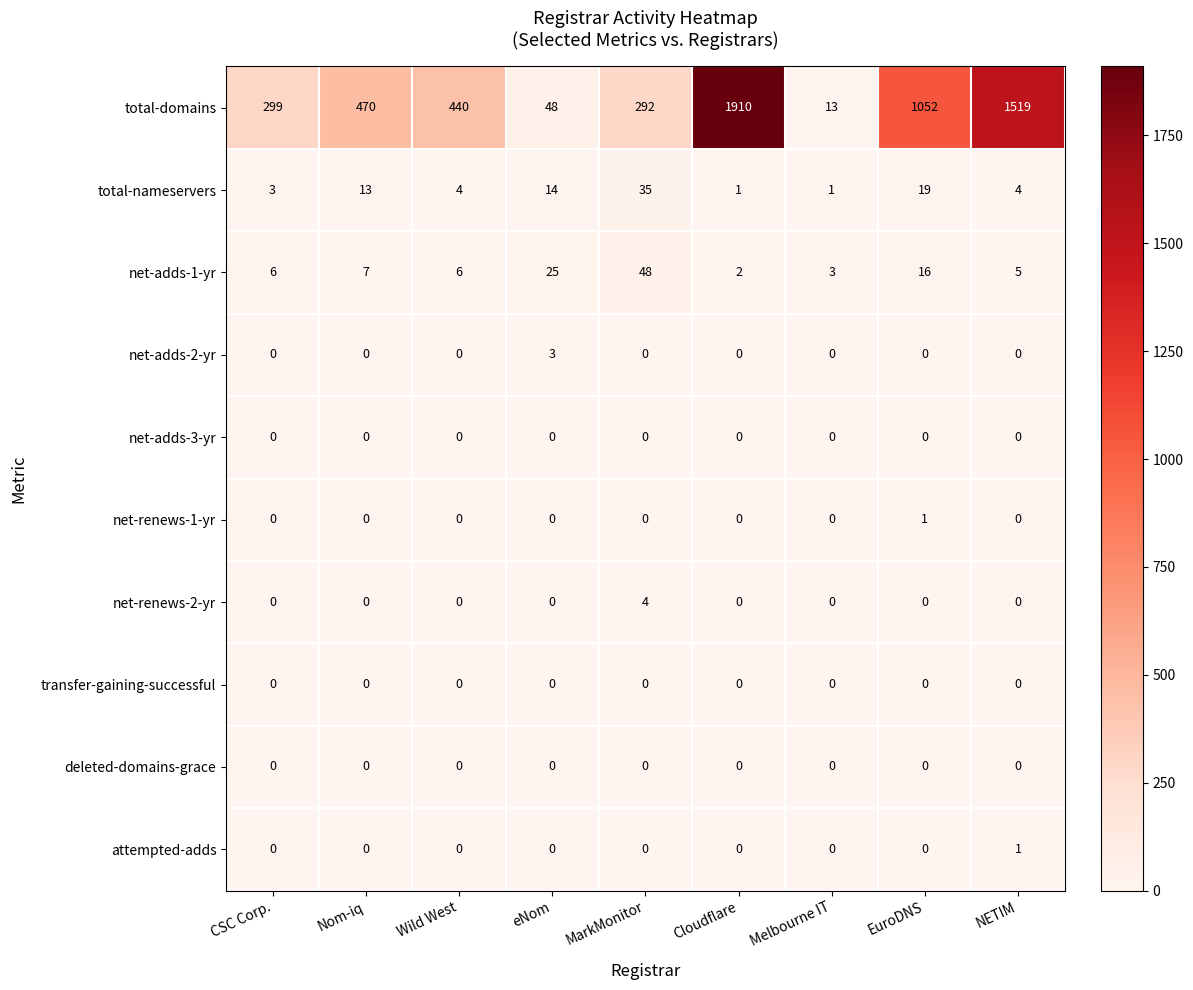

The deleted-domains-grace series shows 0 at Wild West. True or false?

True